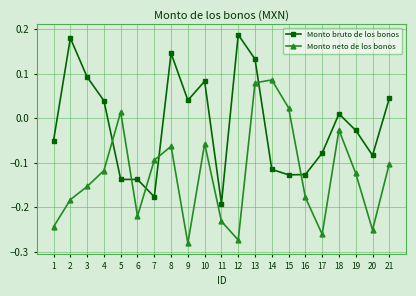

List the labels in order of Monto neto de los bonos value, largest first.

14, 13, 15, 5, 18, 10, 8, 7, 21, 4, 19, 3, 16, 2, 6, 11, 1, 20, 17, 12, 9